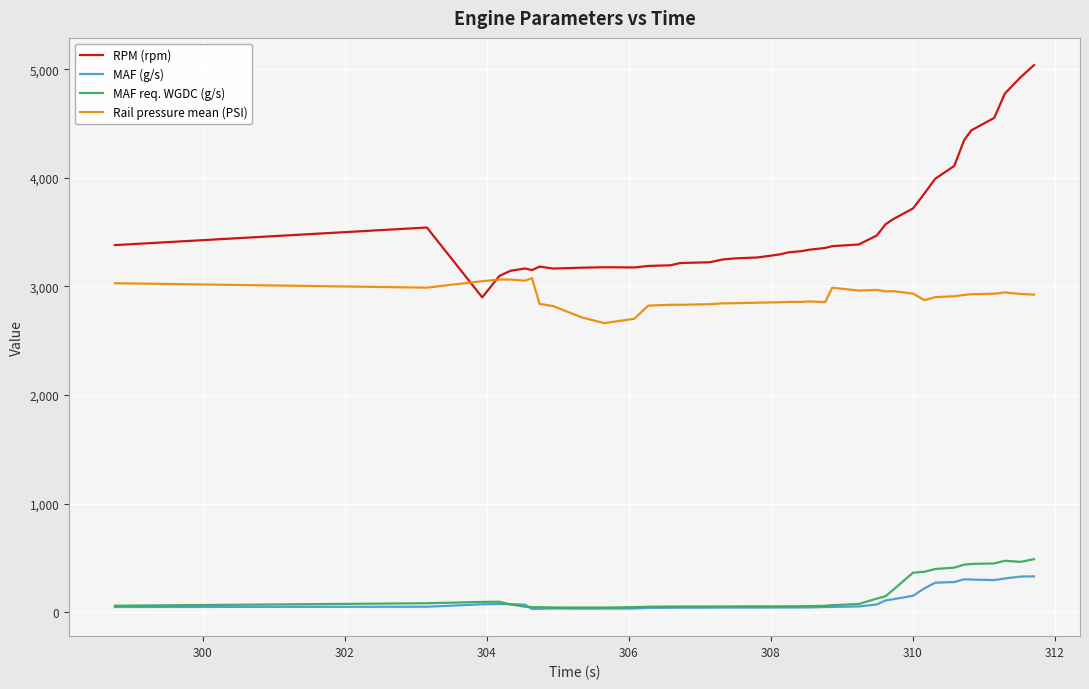

Which series has the largest total across all categories?

RPM (rpm)